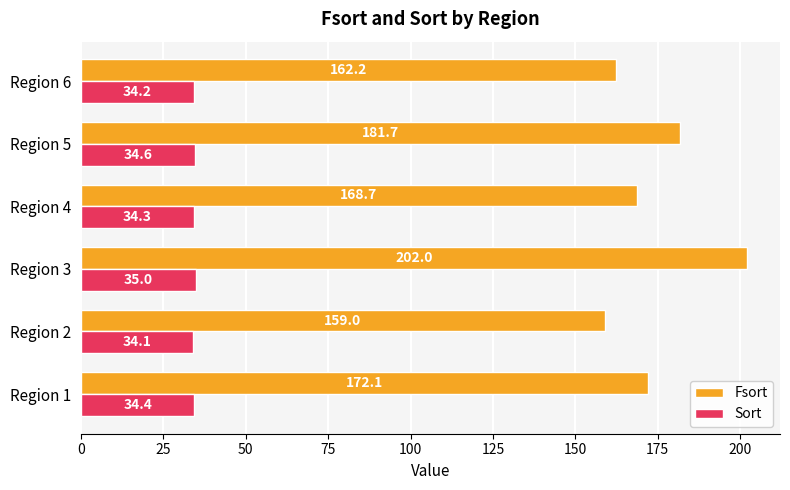

Rank the categories by Sort value from highest to lowest.

Region 3, Region 5, Region 1, Region 4, Region 6, Region 2